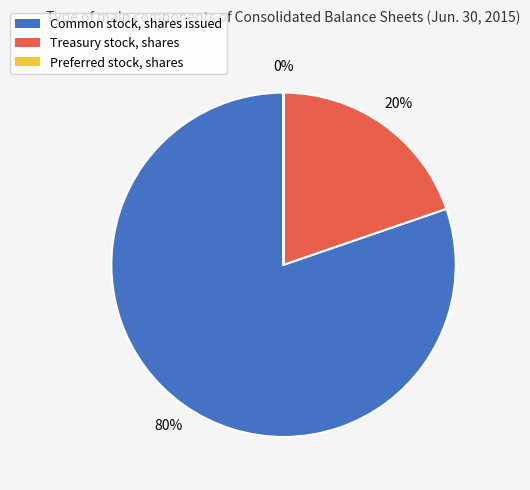

What is the largest slice in the pie chart?

Common stock, shares issued